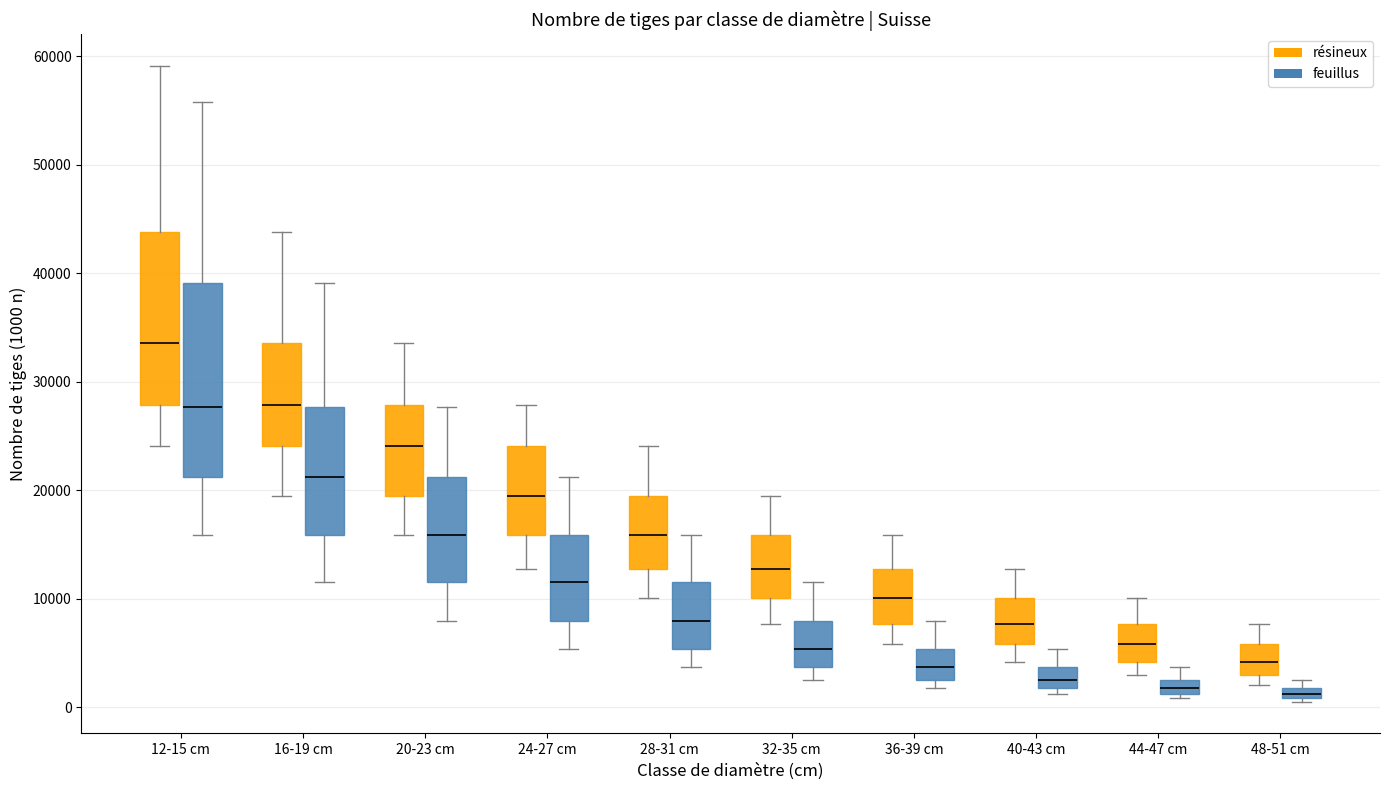

Comparing the boxes themselves (not the whiskers), which one is the tallest?

12-15 cm (feuillus)